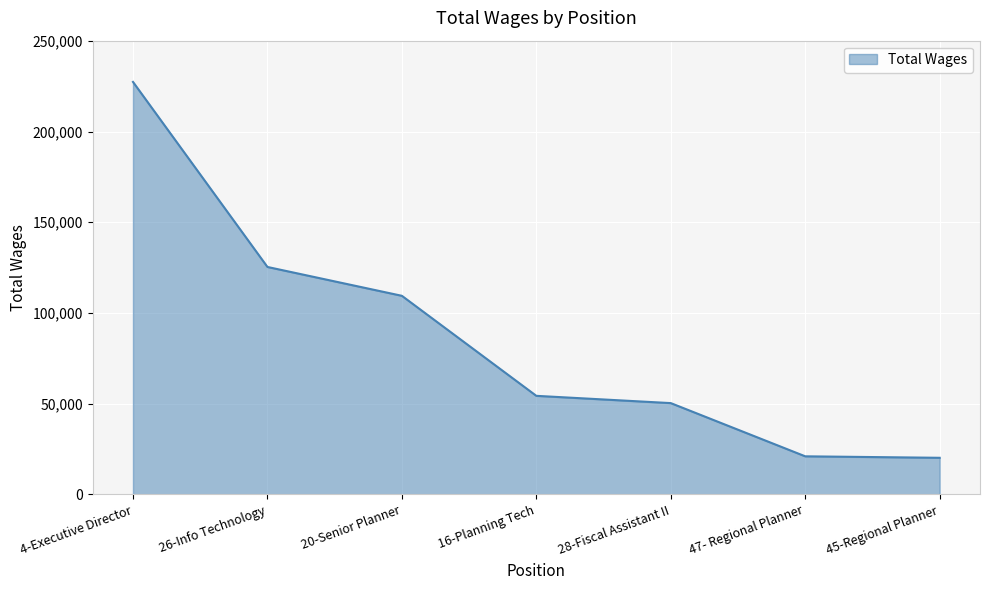

What is the ratio of the value at 16-Planning Tech to the value at 20-Senior Planner?

0.5